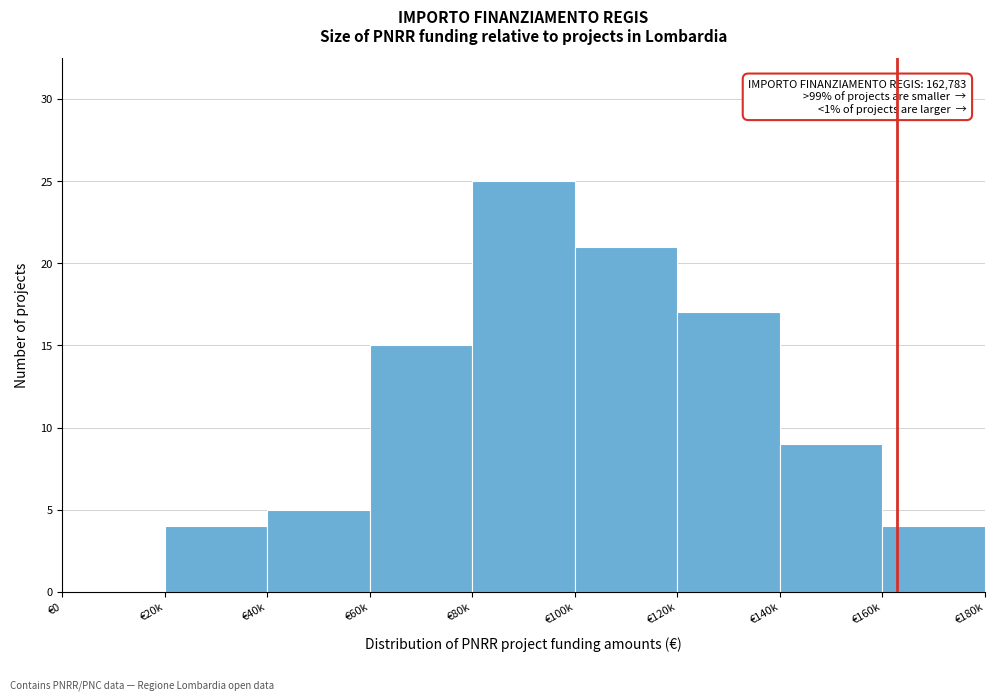

Reading left to right, list all the values displayed in this chart.

€0=0	€20k=4	€40k=5	€60k=15	€80k=25	€100k=21	€120k=17	€140k=9	€160k=4